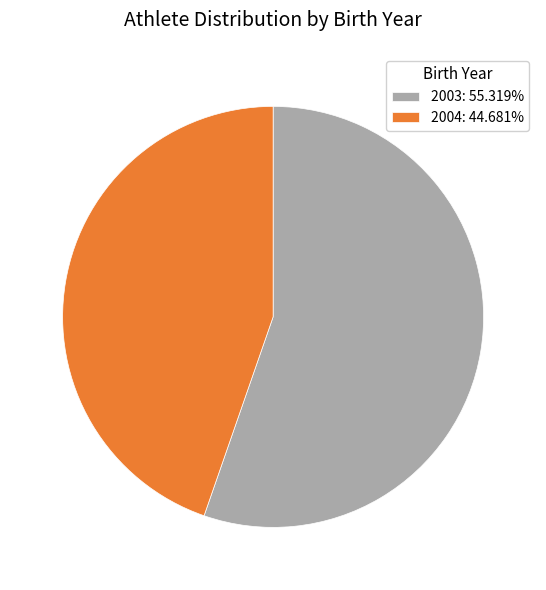

Approximately how many times larger is the value at 2003 compared to 2004?

1.2